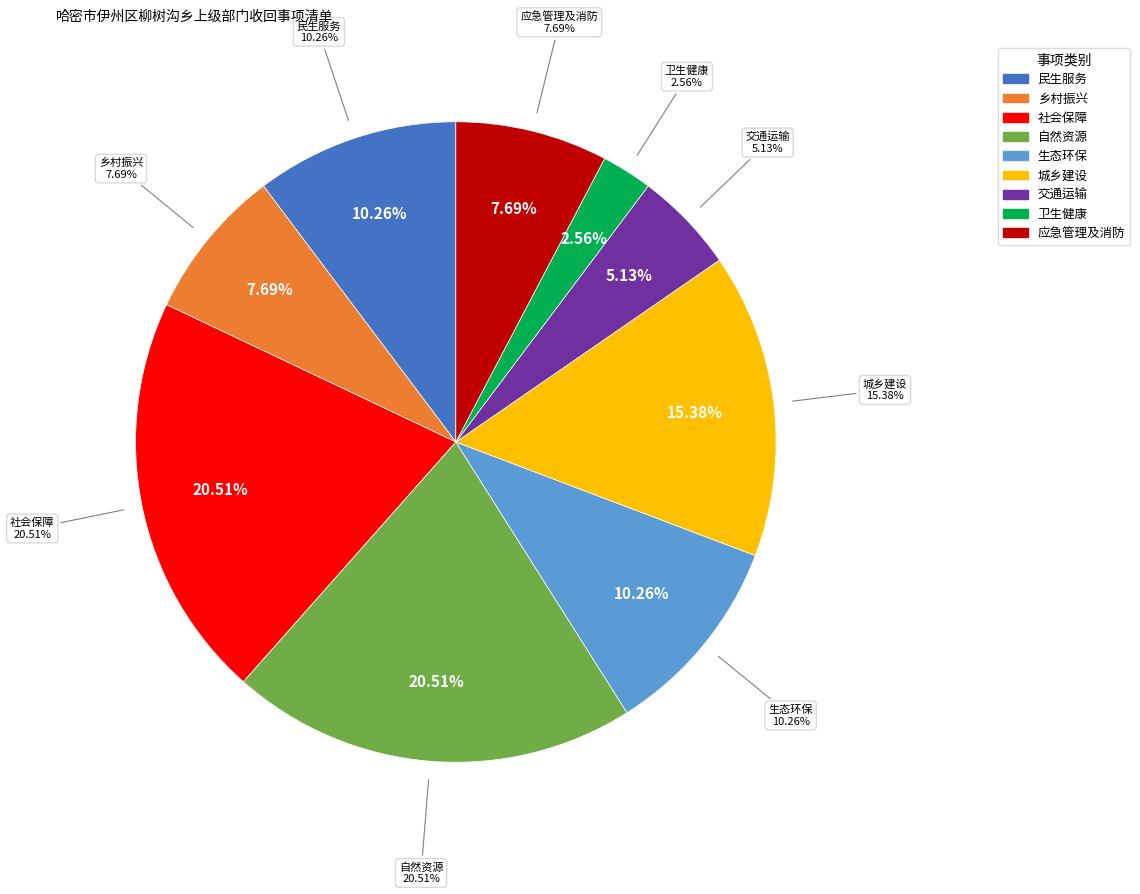

Combined, do 民生服务 and 社会保障 account for over 50%?

No